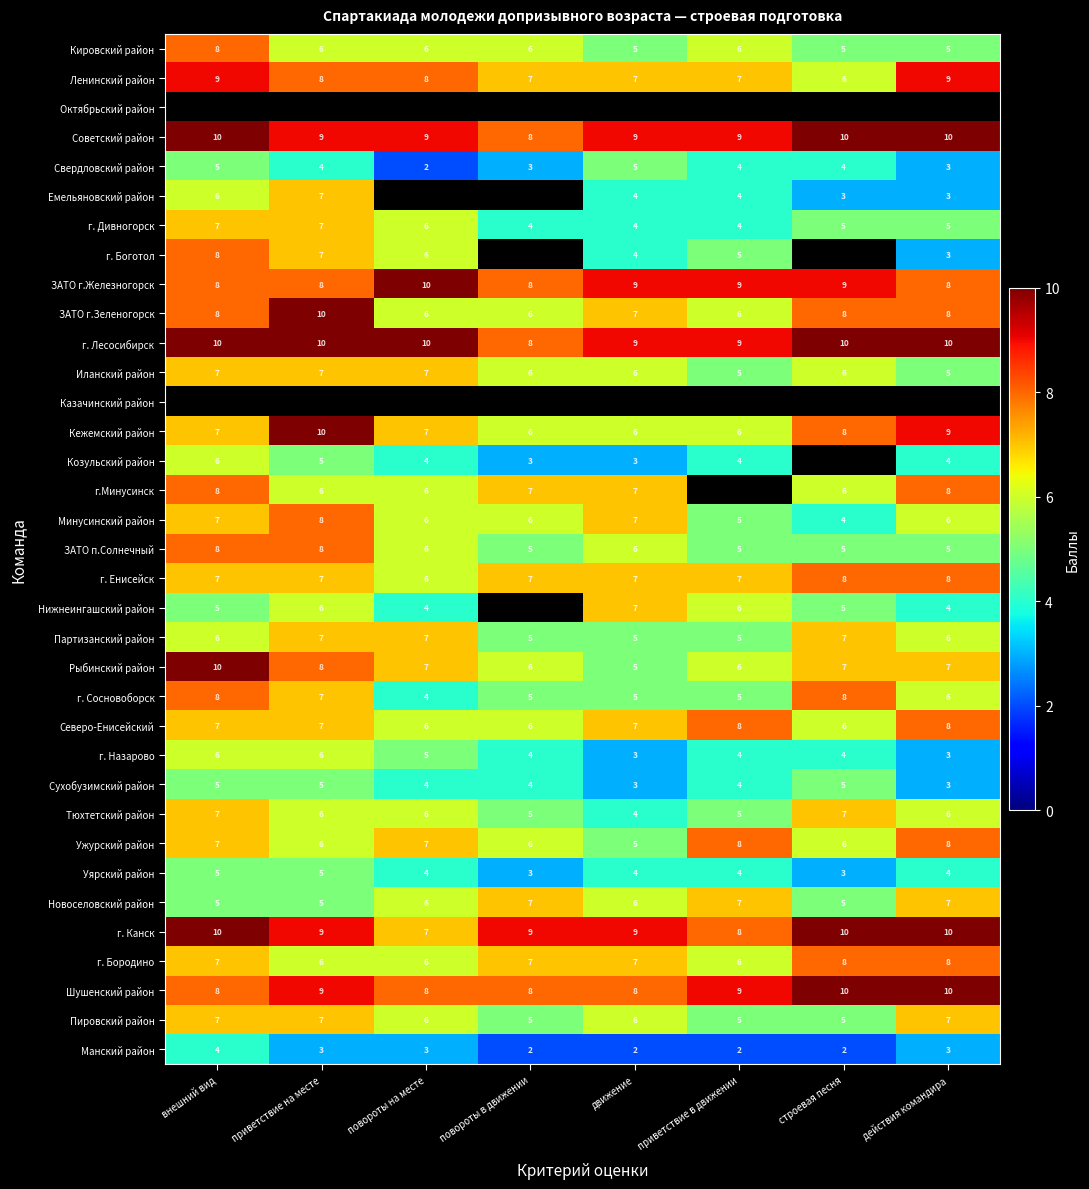

The value of Партизанский район at действия командира is 6. True or false?

True